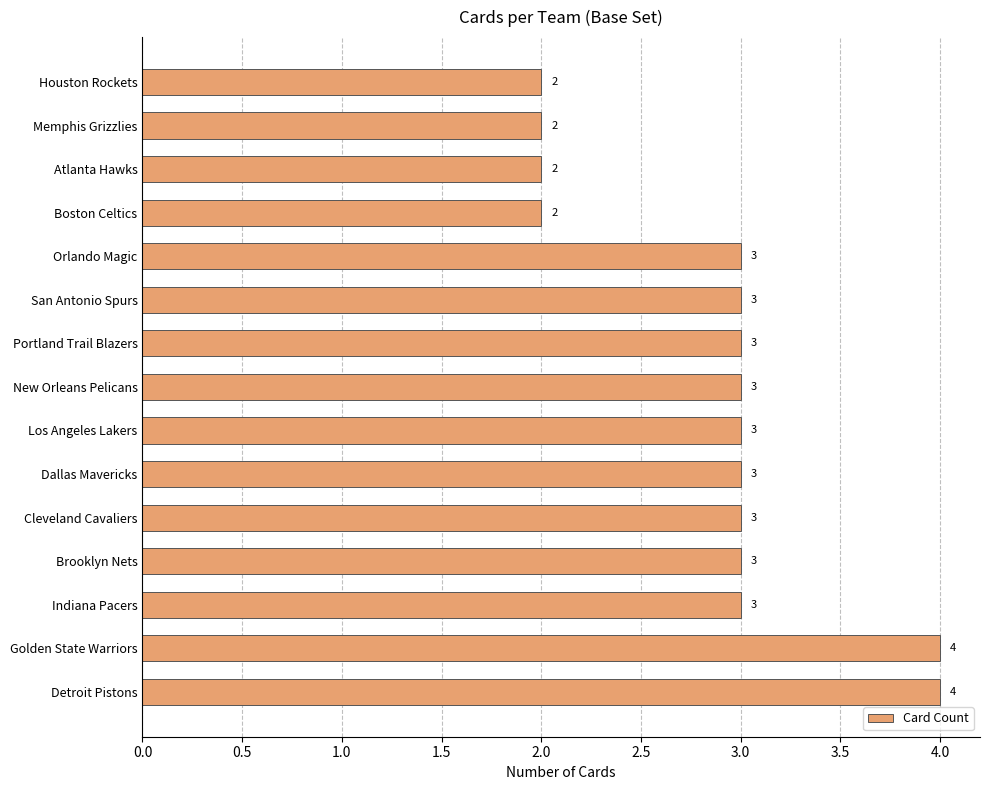

What value does the data have at Golden State Warriors?

4